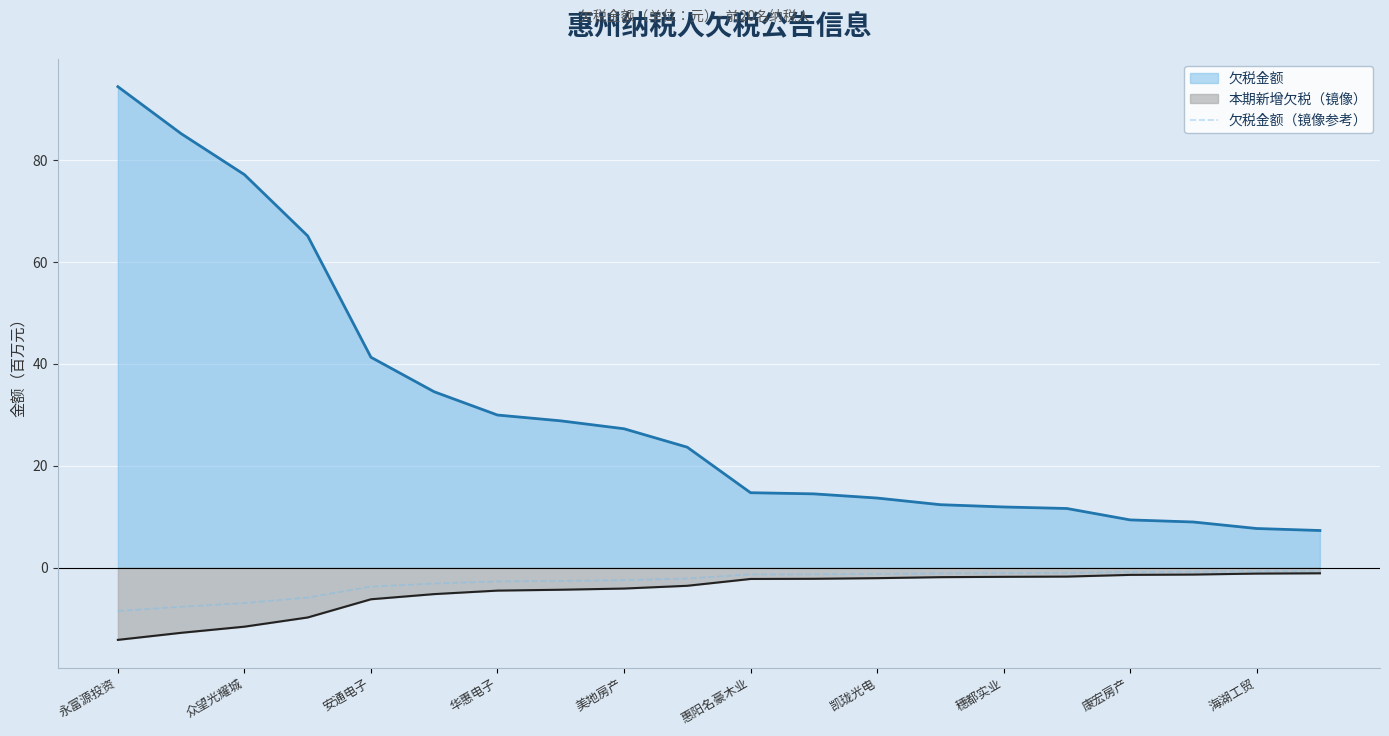

The chart shows a value of -8.5 at 永富源投资. True or false?

True